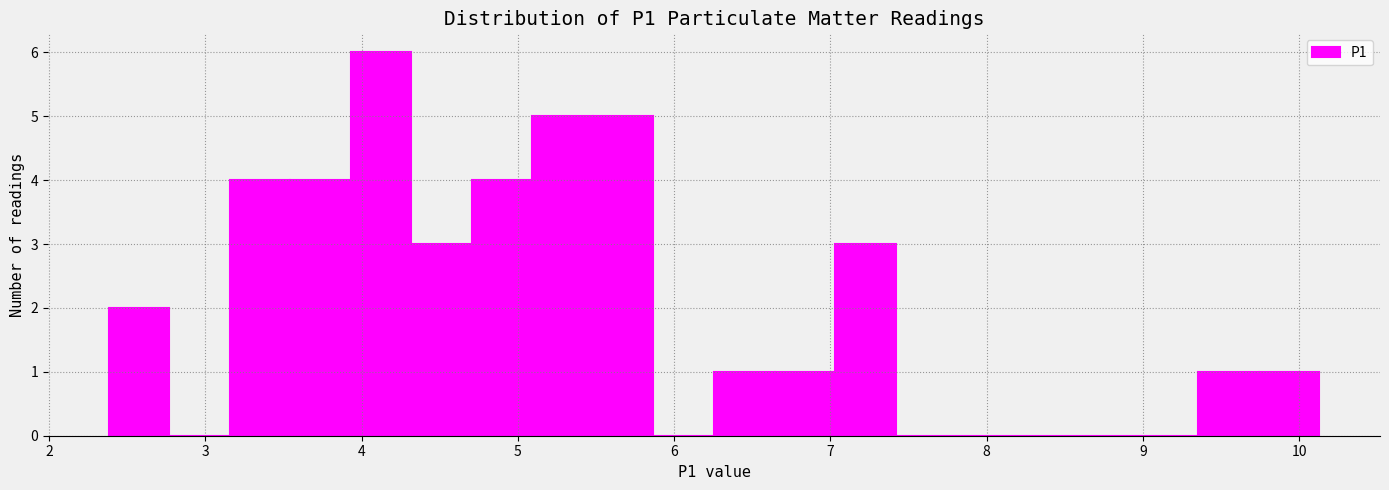

Read against the x-axis, roughly where is the centre of the tallest bar?

4.1